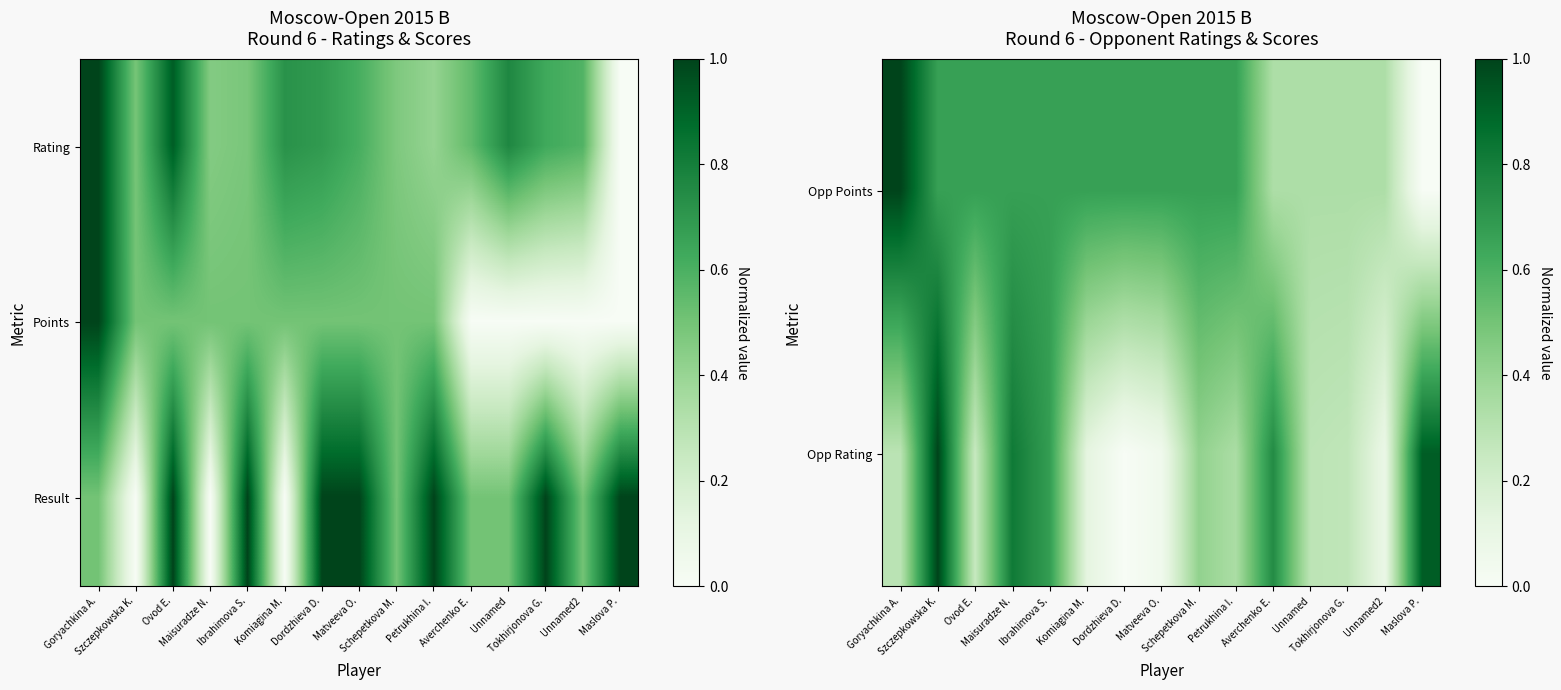

Between Ibrahimova S. and Dordzhieva D., which is larger?

Ibrahimova S.